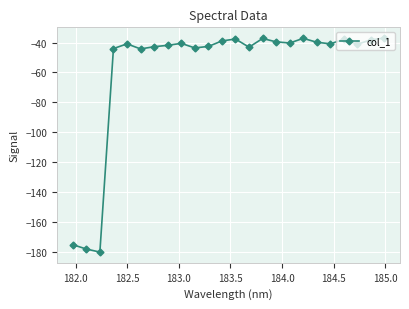

What is the smallest value displayed?

-180.3